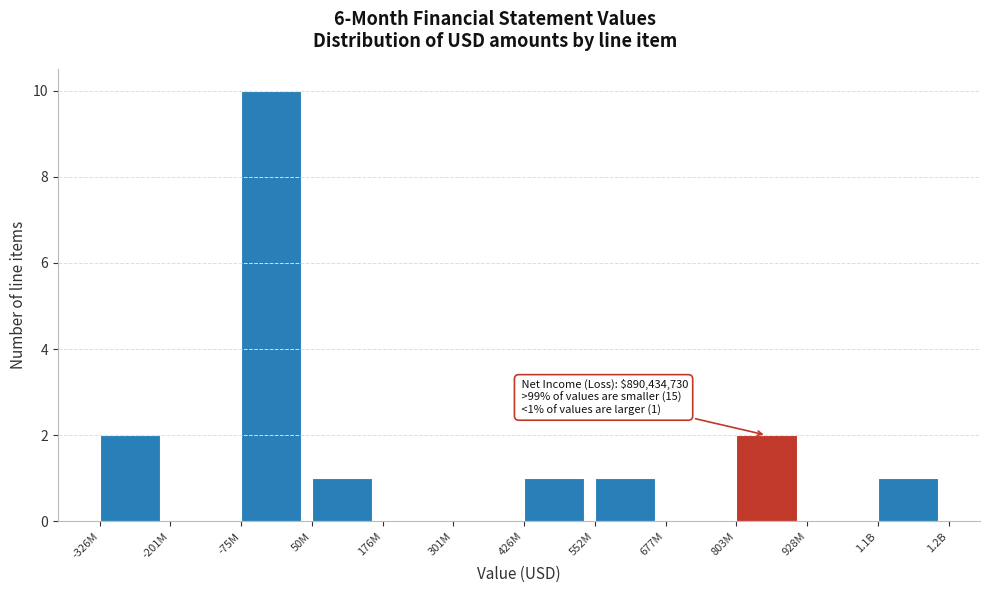

Reading left to right, extract all data points from this chart.

-326M=2	-201M=0	-75M=10	50M=1	176M=0	301M=0	426M=1	552M=1	677M=0	803M=2	928M=0	1.1B=1